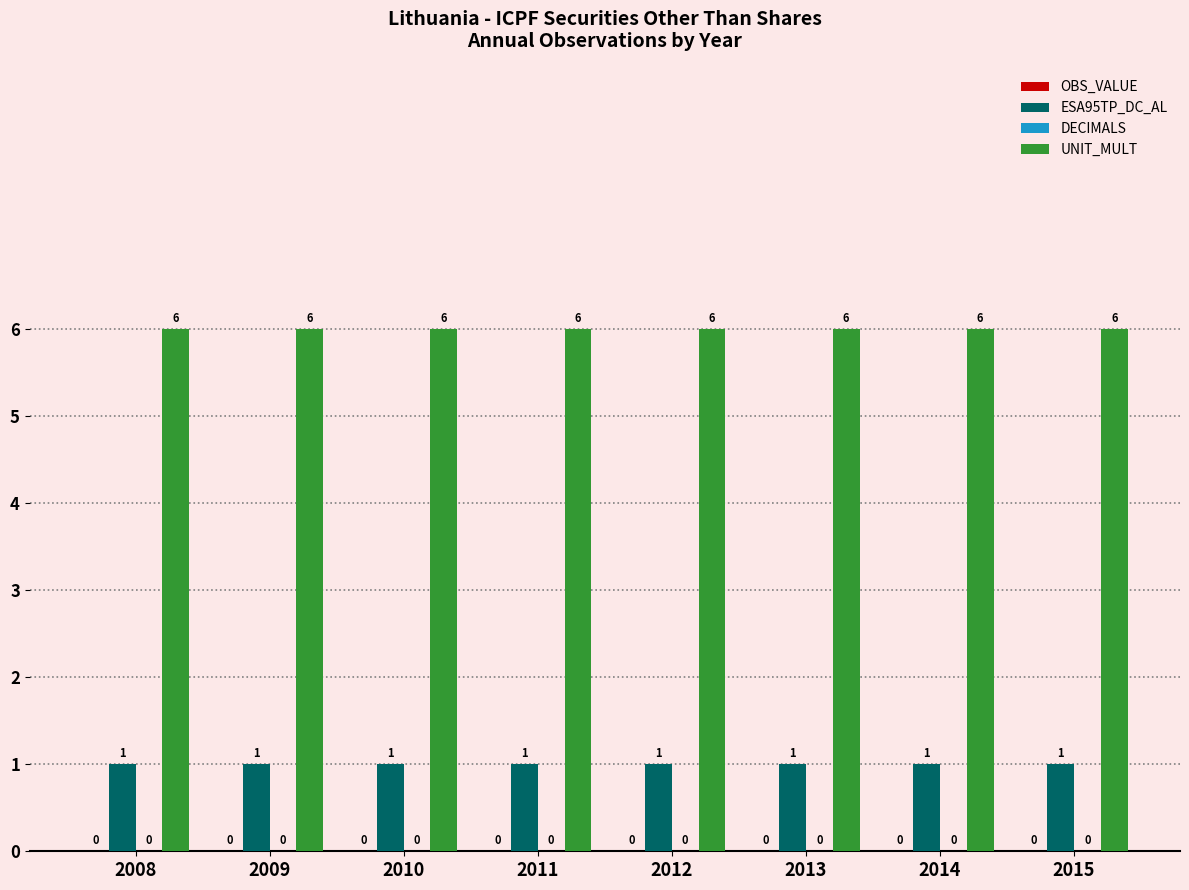

What is the spread (max minus min) of values at 2011?

5